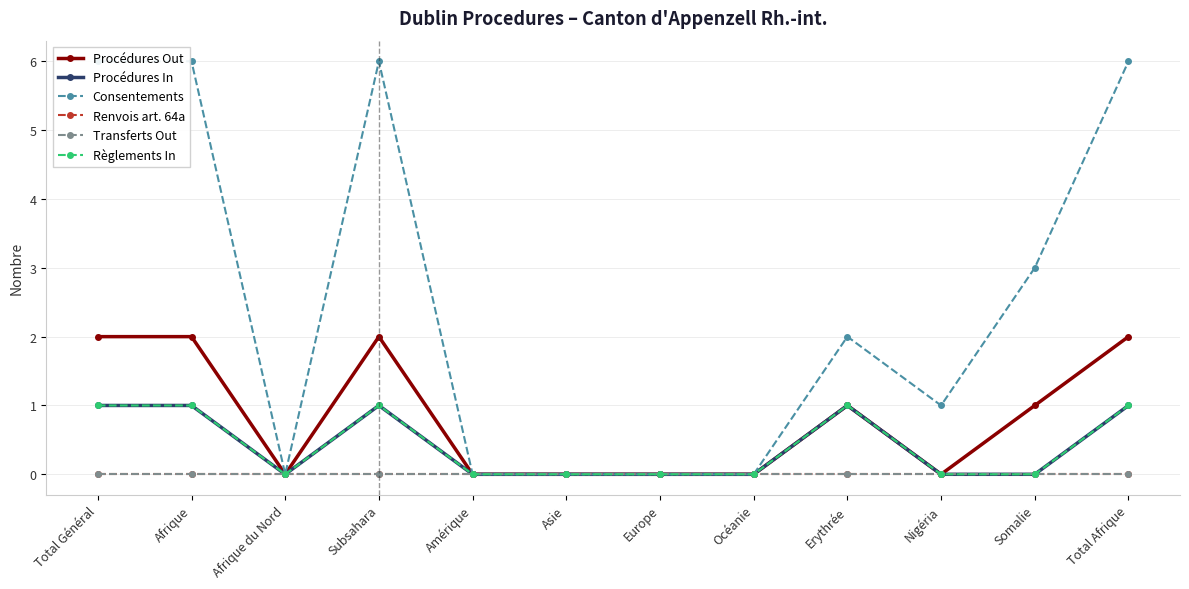

How many interior local valleys does the Consentements series have?

2